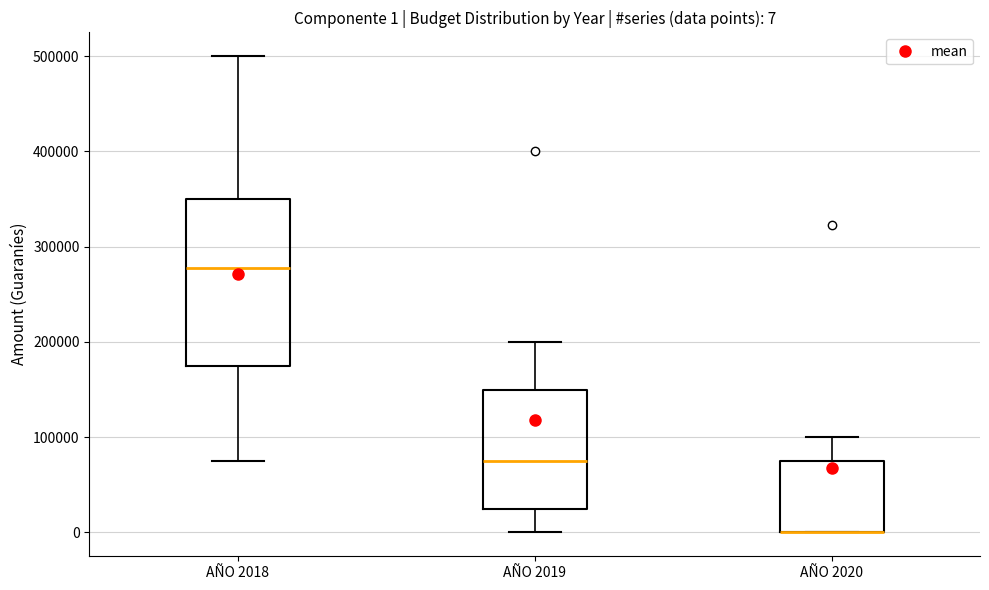

Comparing the boxes themselves (not the whiskers), which one is the tallest?

AÑO 2018